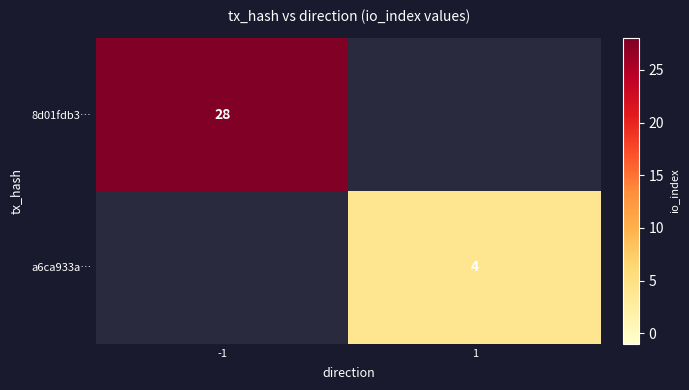

Count the number of data series in this chart.

2